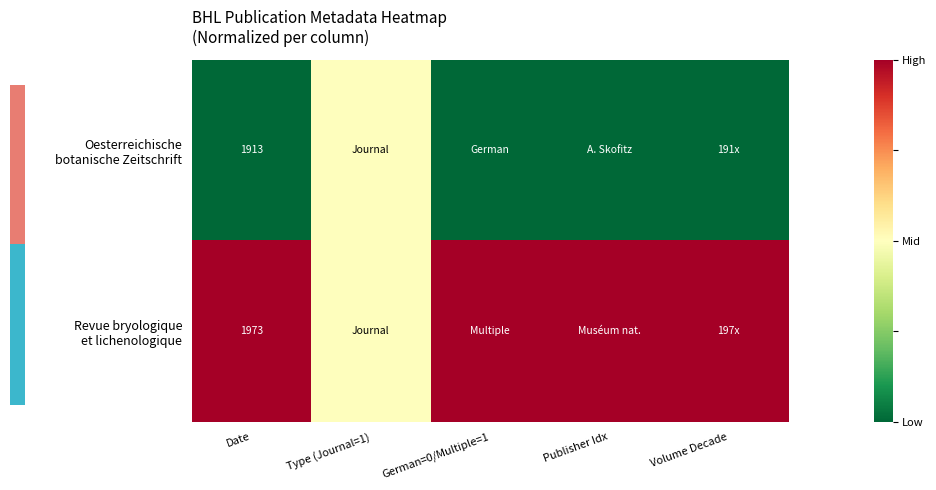

What is the total value across all series at Date?

3886.0